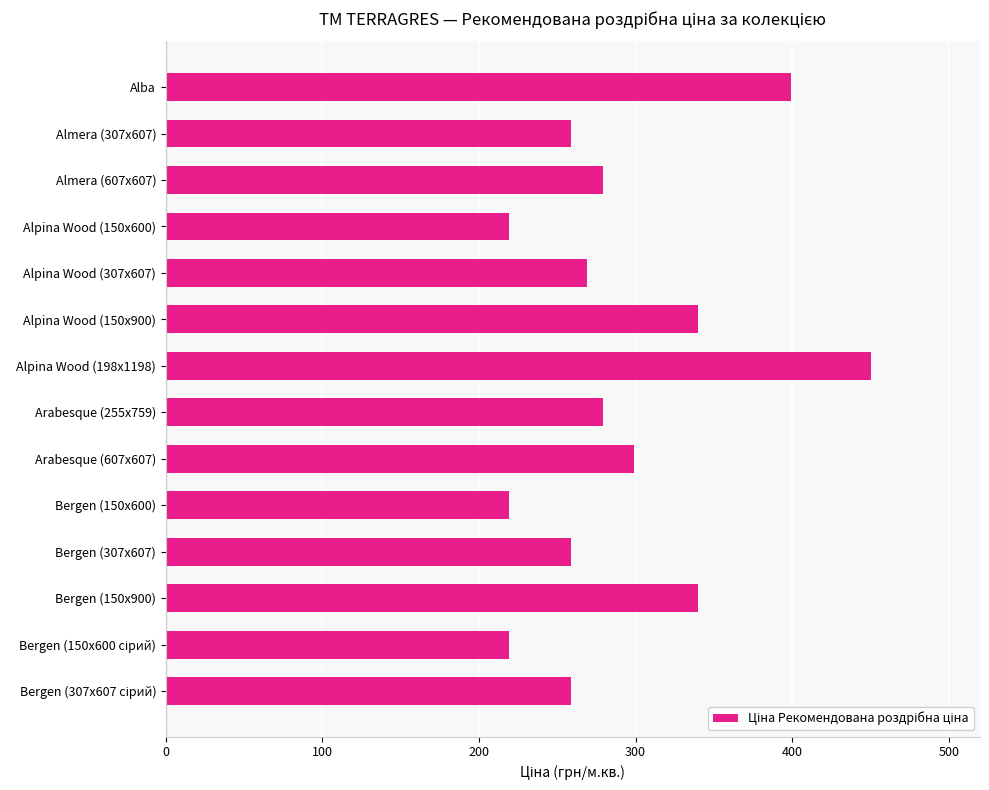

Which label corresponds to the largest value in the chart?

Alpina Wood (198х1198)